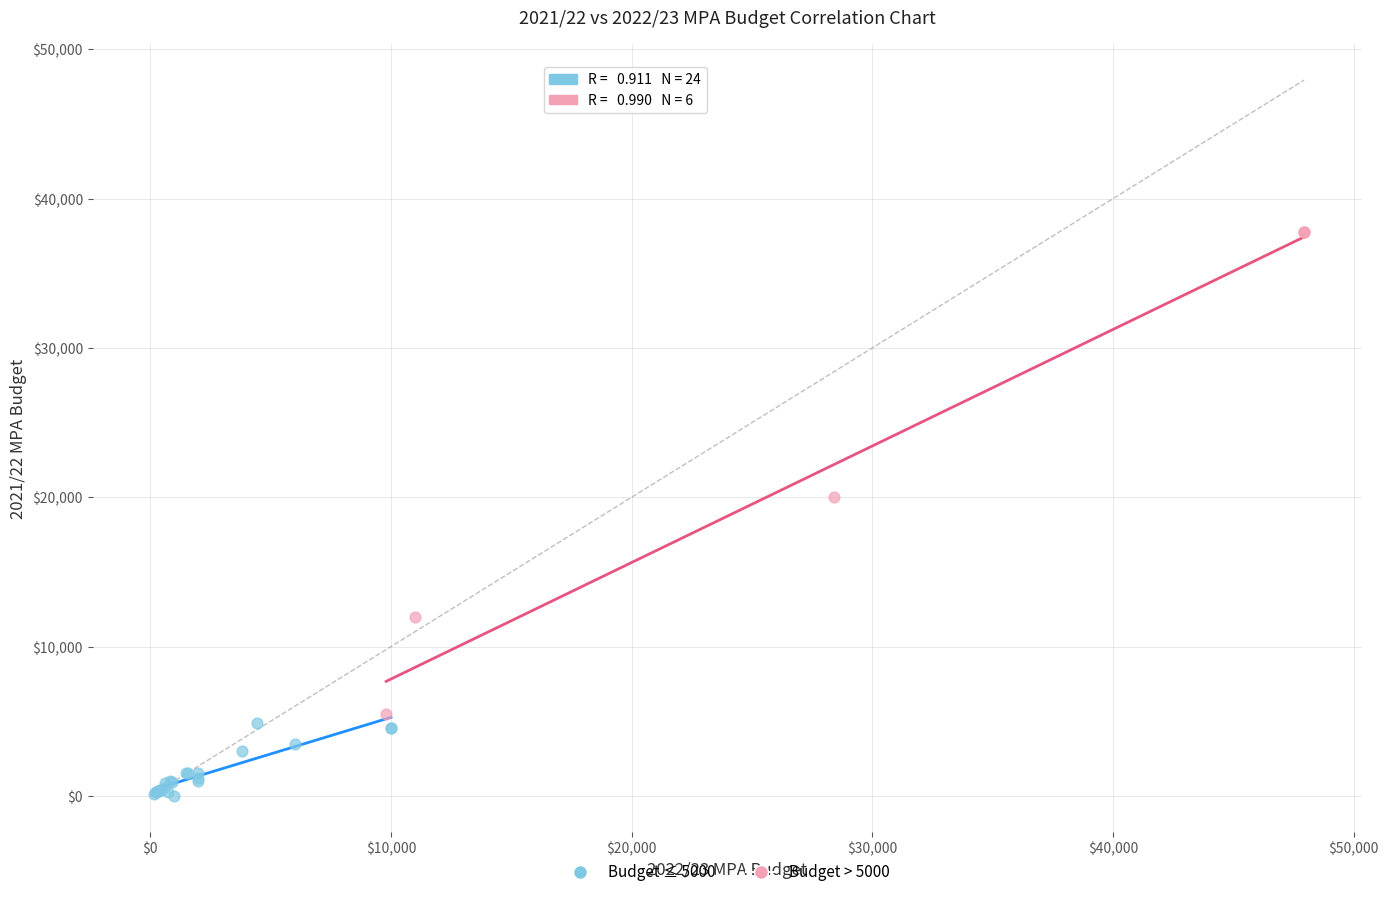

Which series reaches the minimum Y coordinate?

Budget ≤ 5000